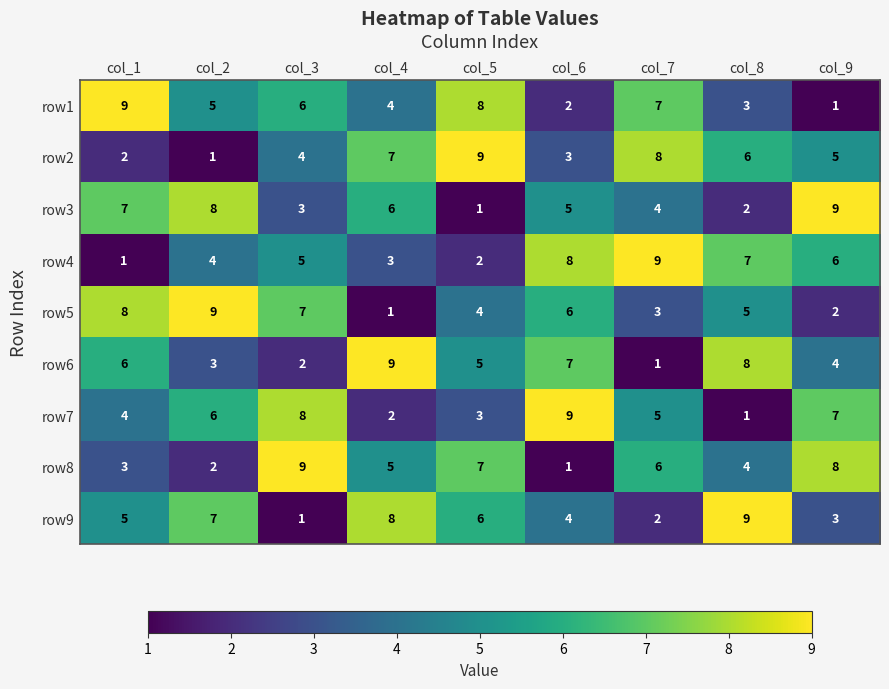

Is the value of row3 at col_7 greater than the value of row9 at col_3?

Yes